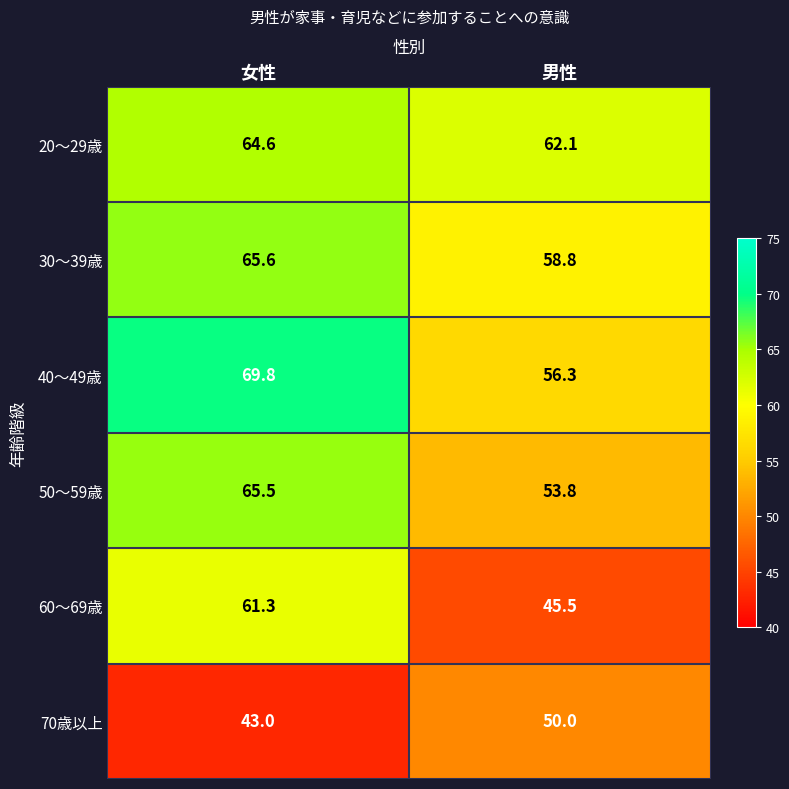

Which series has the largest range (max minus min)?

60～69歳